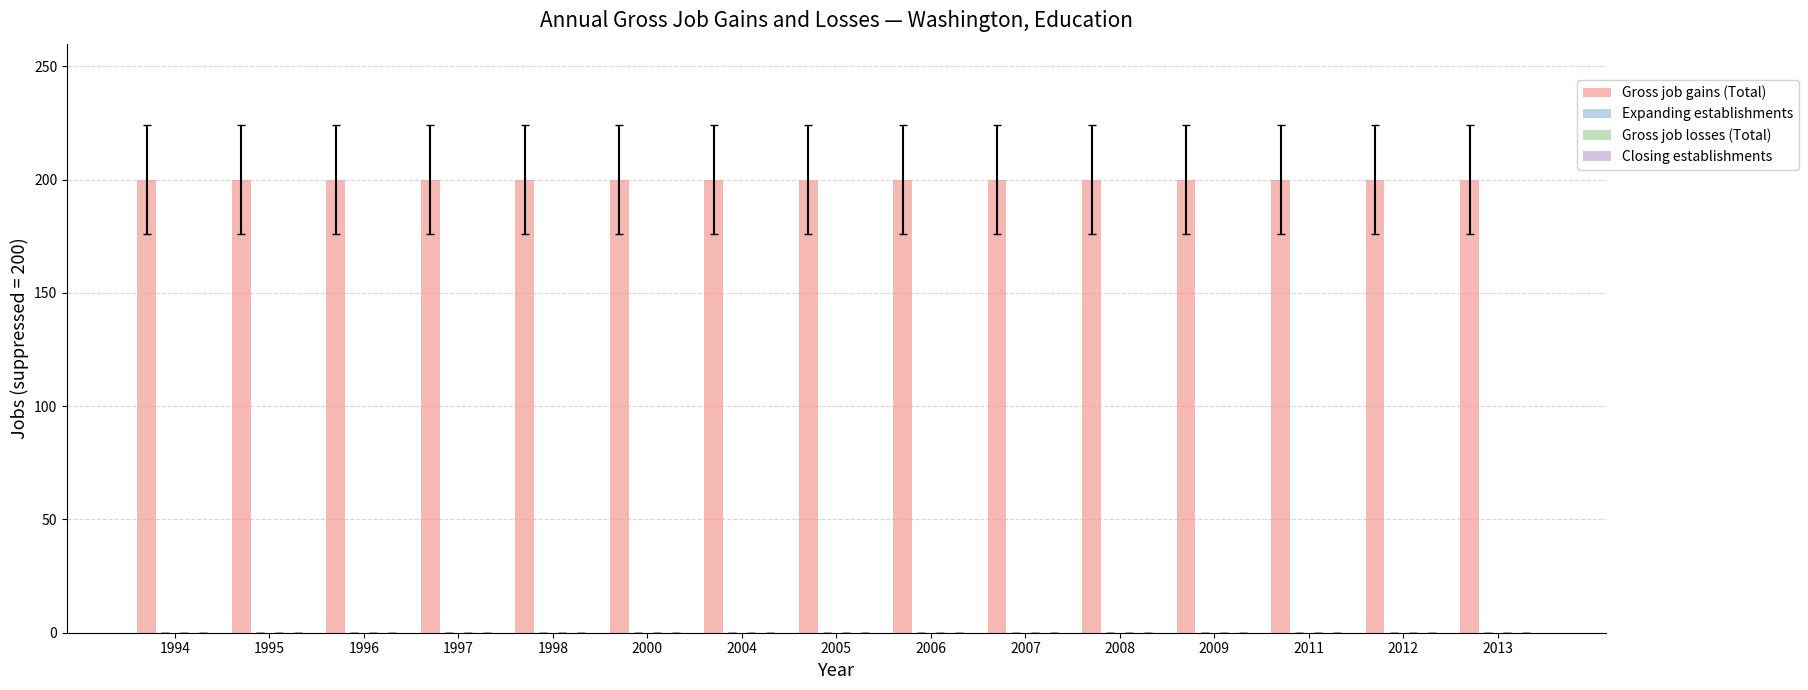

What is the spread (max minus min) of values at 2005?

200